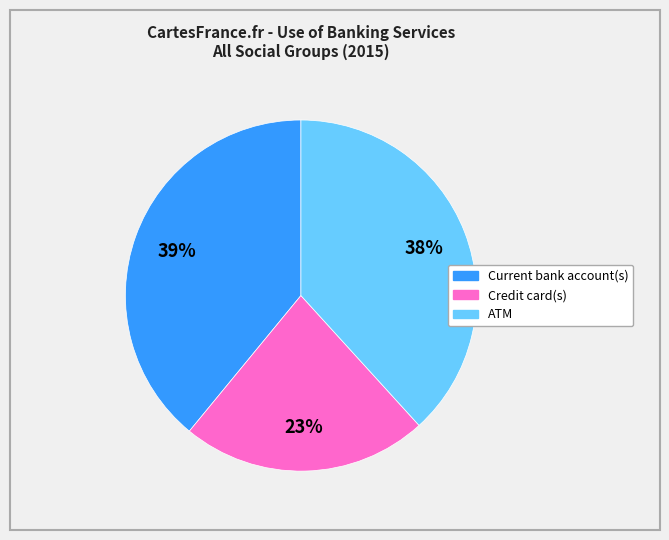

True or false: ATM accounts for 30% of the total.

False